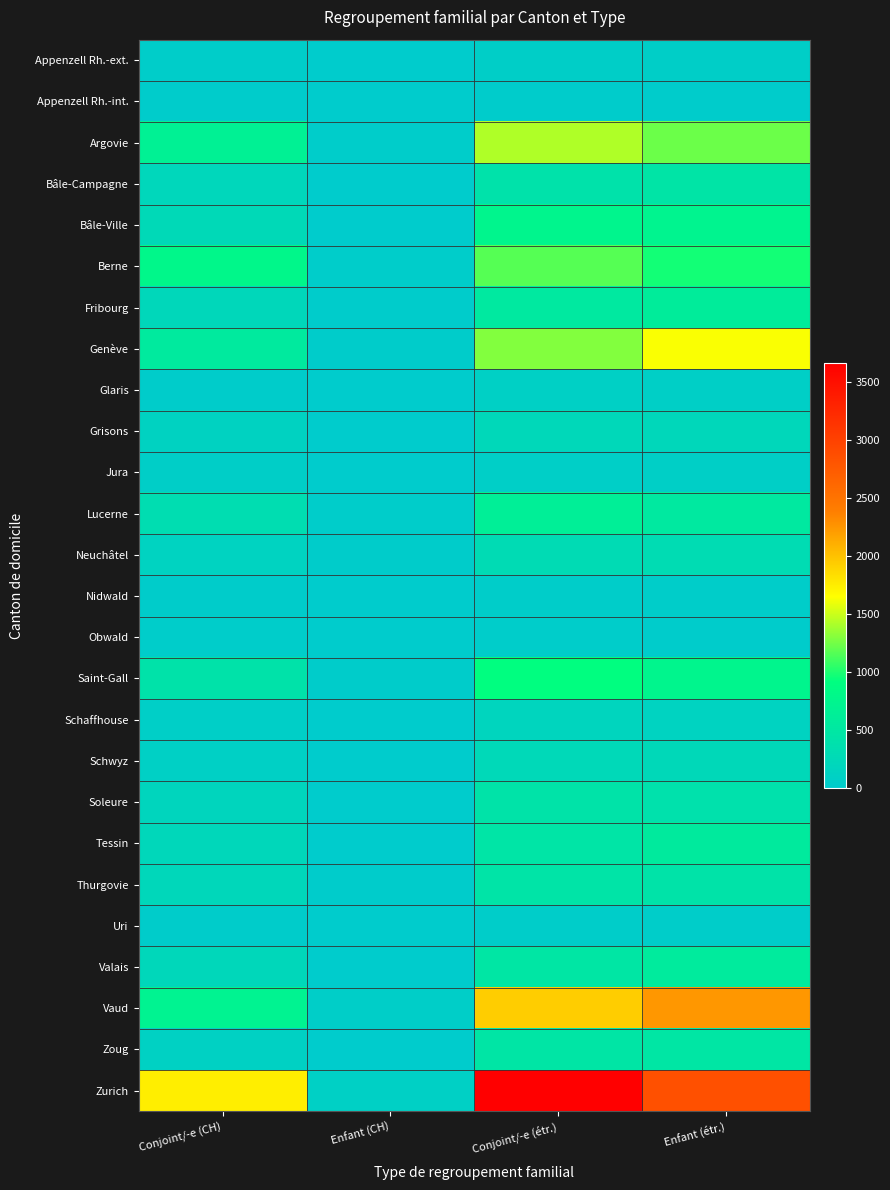

List the series in order of their peak value, lowest first.

Appenzell Rh.-int., Obwald, Nidwald, Uri, Appenzell Rh.-ext., Jura, Glaris, Schaffhouse, Grisons, Schwyz, Neuchâtel, Soleure, Thurgovie, Bâle-Campagne, Zoug, Tessin, Valais, Fribourg, Lucerne, Bâle-Ville, Saint-Gall, Berne, Argovie, Genève, Vaud, Zurich